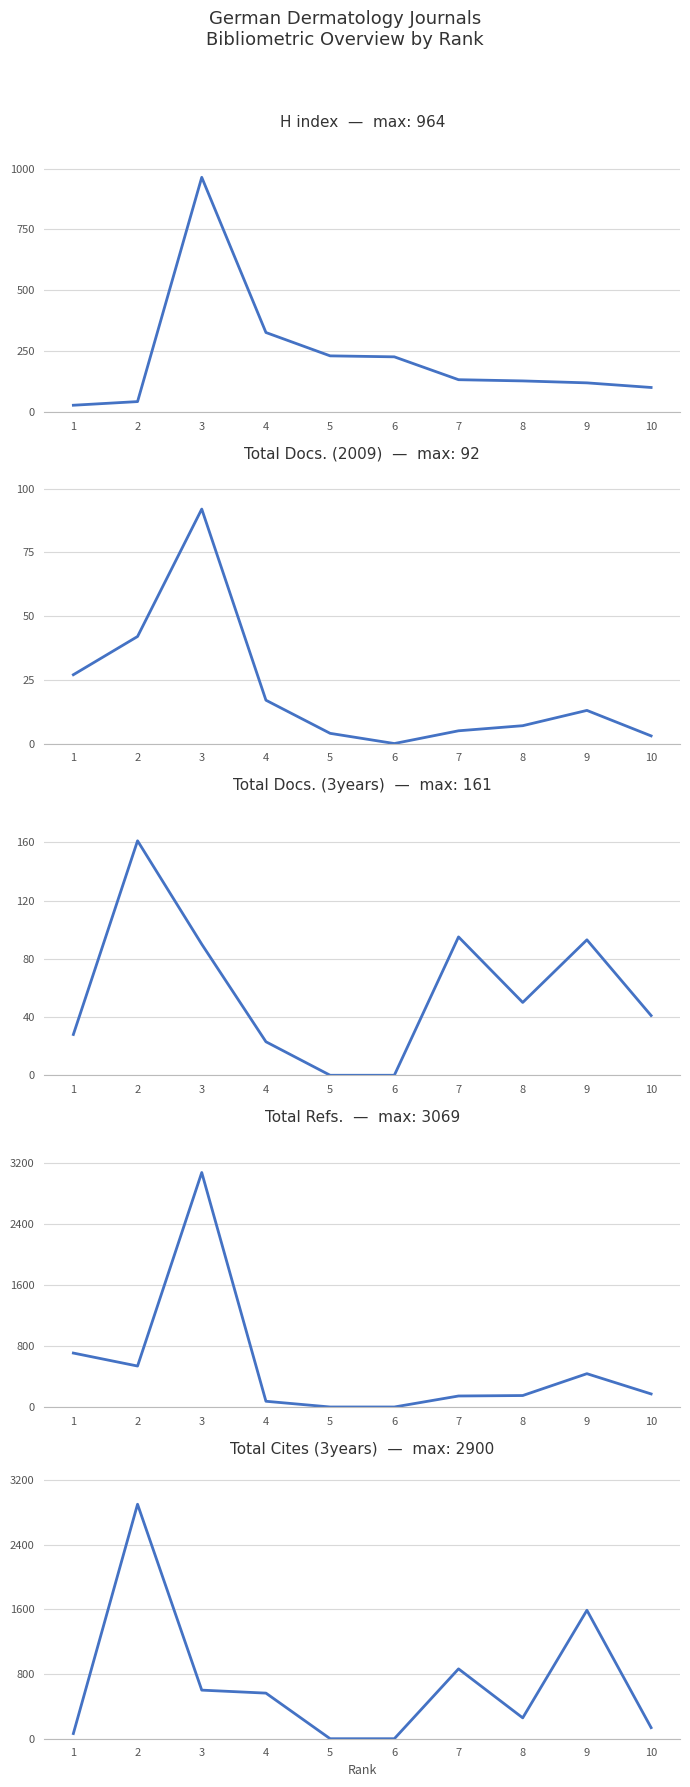

Reading left to right, what are all the values shown in this chart?

H index: 10=100	9=119	8=127	7=132	6=226	5=230	4=326	3=964	2=42	1=27
Total Docs. (2009): 10=3	9=13	8=7	7=5	6=0	5=4	4=17	3=92	2=42	1=27
Total Docs. (3years): 10=41	9=93	8=50	7=95	6=0	5=0	4=23	3=90	2=161	1=28
Total Refs.: 10=171	9=436	8=150	7=144	6=0	5=0	4=75	3=3069	2=536	1=706
Total Cites (3years): 10=137	9=1589	8=258	7=864	6=0	5=0	4=564	3=601	2=2900	1=64